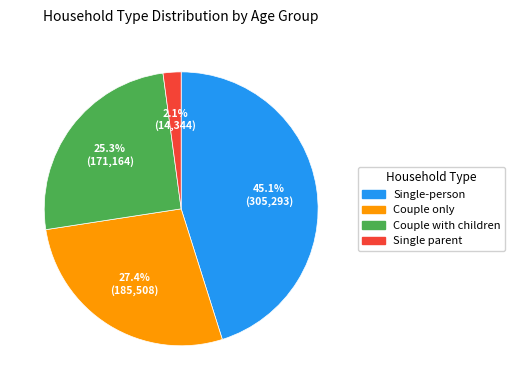

Does any single category account for the majority?

No